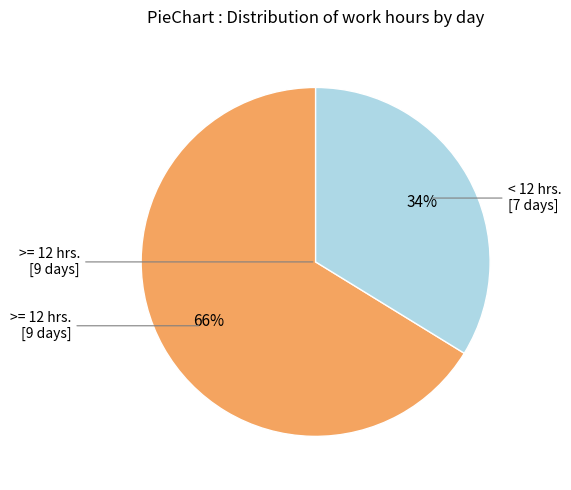

To the nearest percent, what is the average slice percentage?

50%